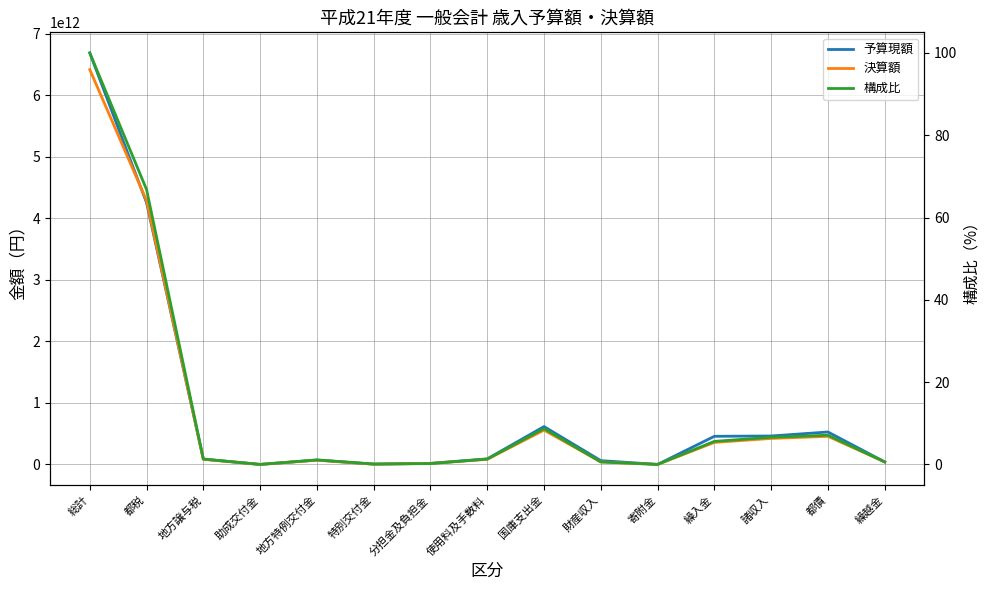

How many lines are shown in the chart?

3